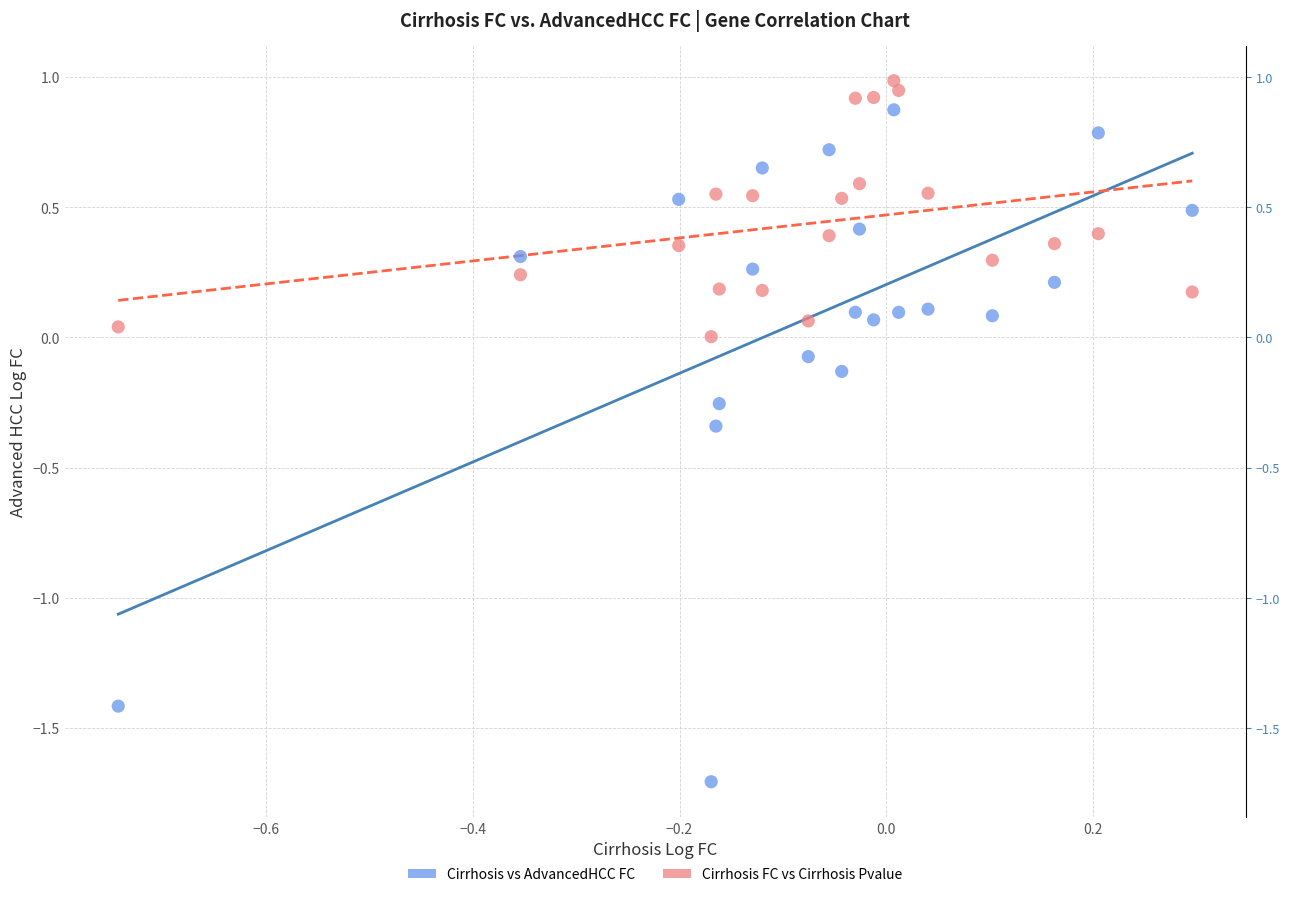

Which series contains the lowest Y value?

Cirrhosis vs AdvancedHCC FC